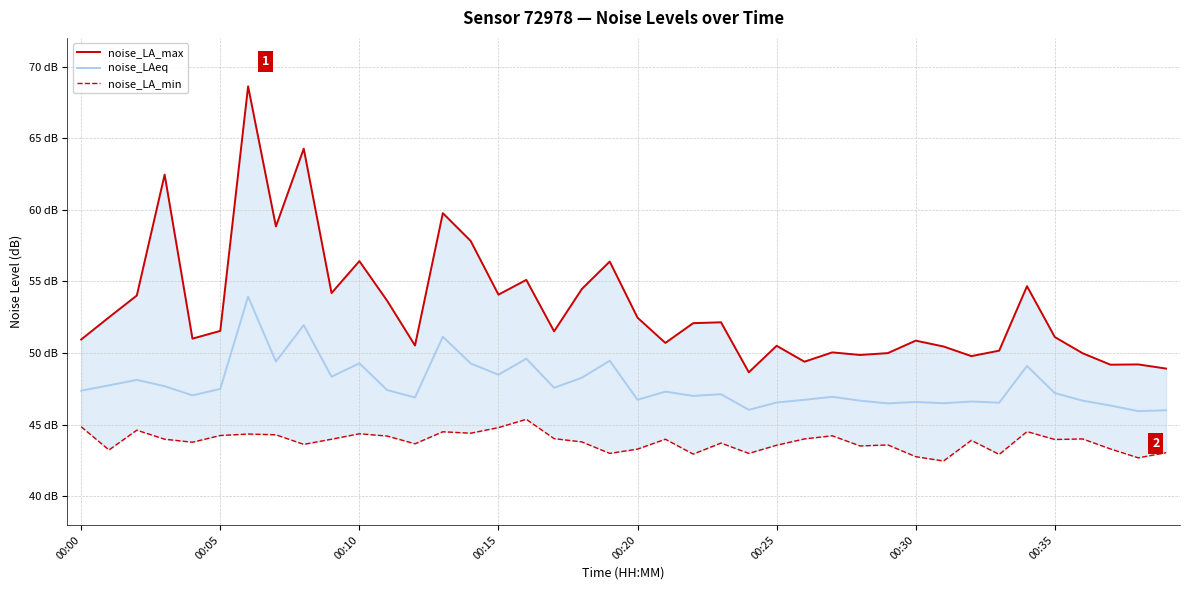

True or false: noise_LA_min has a value of 43.7 at 23.

True